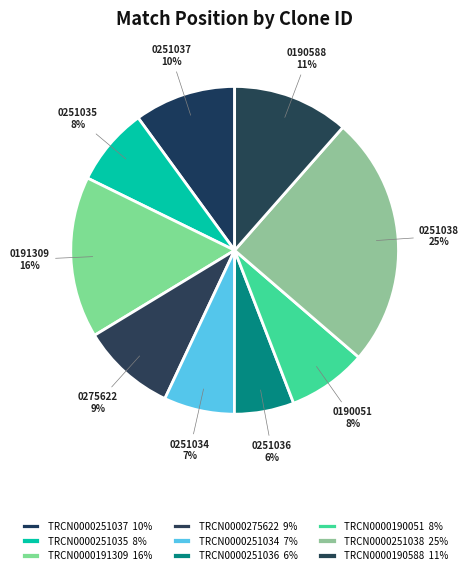

Is there any slice that represents more than half of the pie?

No